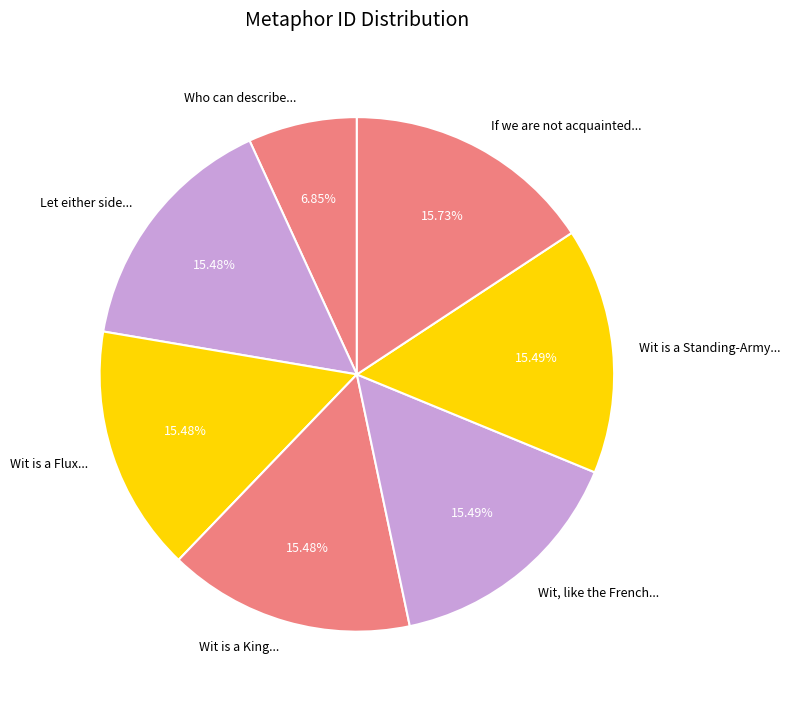

Does any single category account for the majority?

No